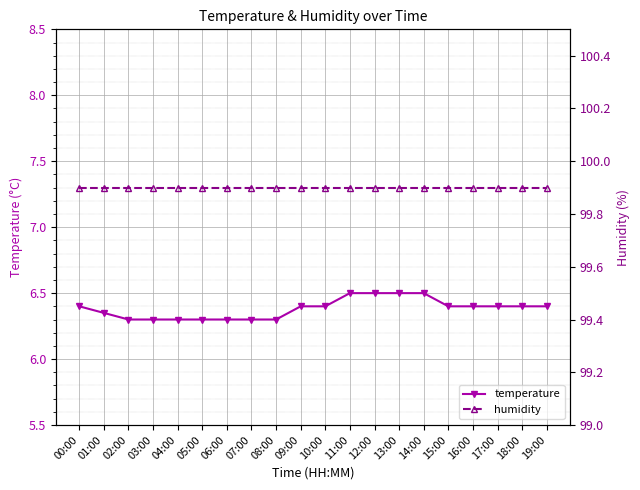

Reading right to left, transcribe all the data shown in this chart.

temperature: 19:00=6.4	18:00=6.4	17:00=6.4	16:00=6.4	15:00=6.4	14:00=6.5	13:00=6.5	12:00=6.5	11:00=6.5	10:00=6.4	09:00=6.4	08:00=6.3	07:00=6.3	06:00=6.3	05:00=6.3	04:00=6.3	03:00=6.3	02:00=6.3	01:00=6.3	00:00=6.4
humidity: 19:00=99.9	18:00=99.9	17:00=99.9	16:00=99.9	15:00=99.9	14:00=99.9	13:00=99.9	12:00=99.9	11:00=99.9	10:00=99.9	09:00=99.9	08:00=99.9	07:00=99.9	06:00=99.9	05:00=99.9	04:00=99.9	03:00=99.9	02:00=99.9	01:00=99.9	00:00=99.9